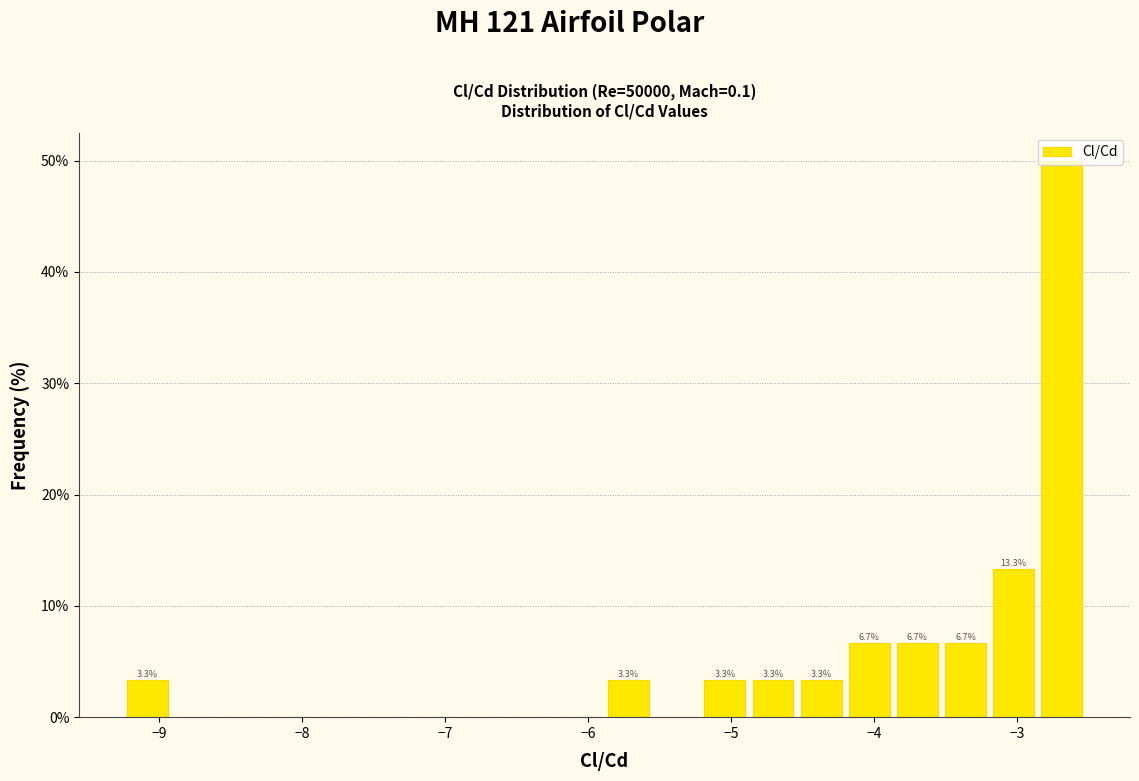

Read against the x-axis, roughly where is the centre of the tallest bar?

-2.7